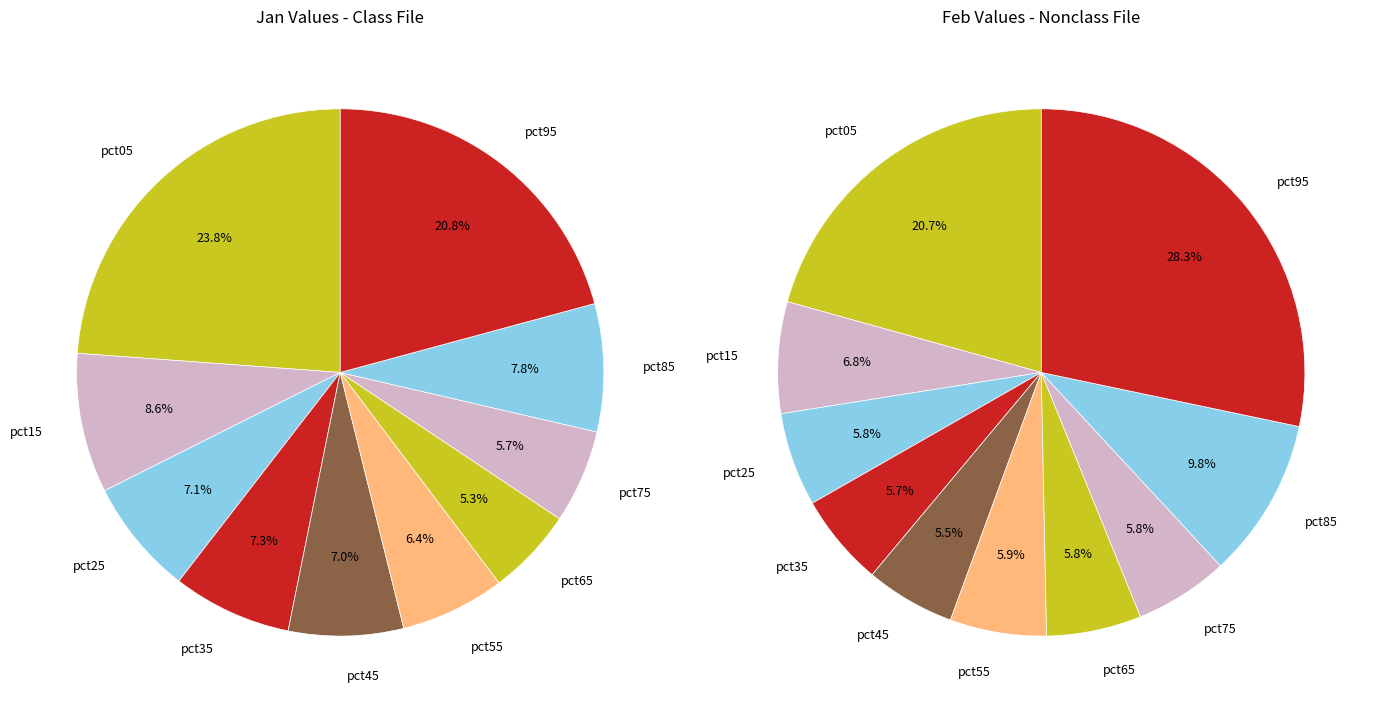

Is there any slice that represents more than half of the pie?

No